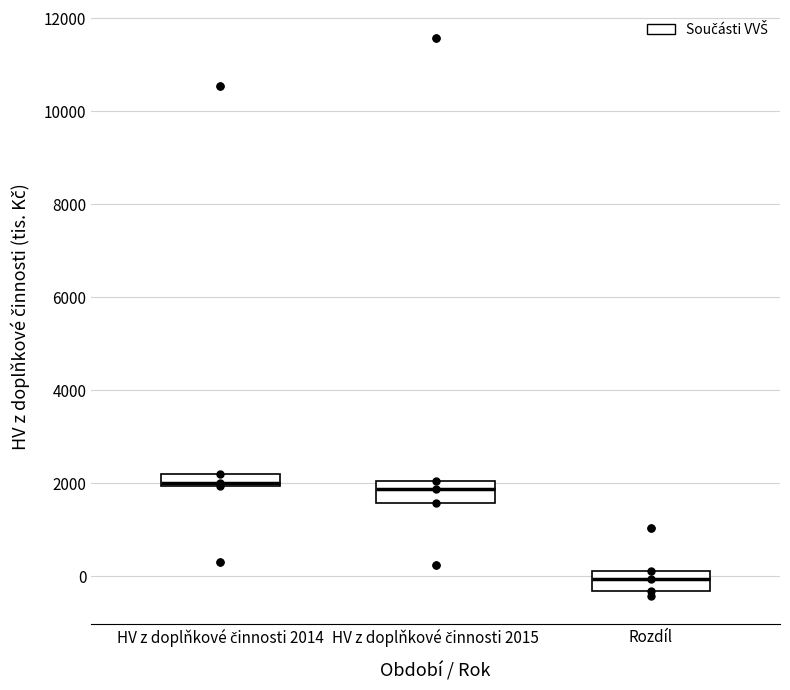

Where is the upper edge of the box for HV z doplňkové činnosti 2014 on the y-axis? The values are not printed on the chart, so give them approximately, as read against the axis.

2200